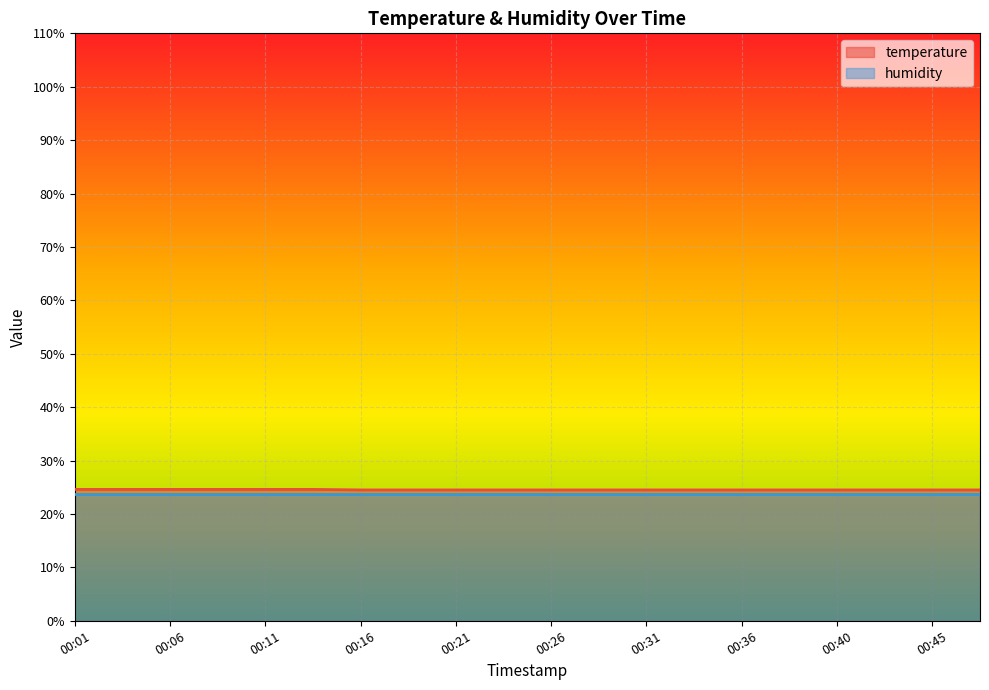

Between 00:33 and 00:04, which is larger?

00:04